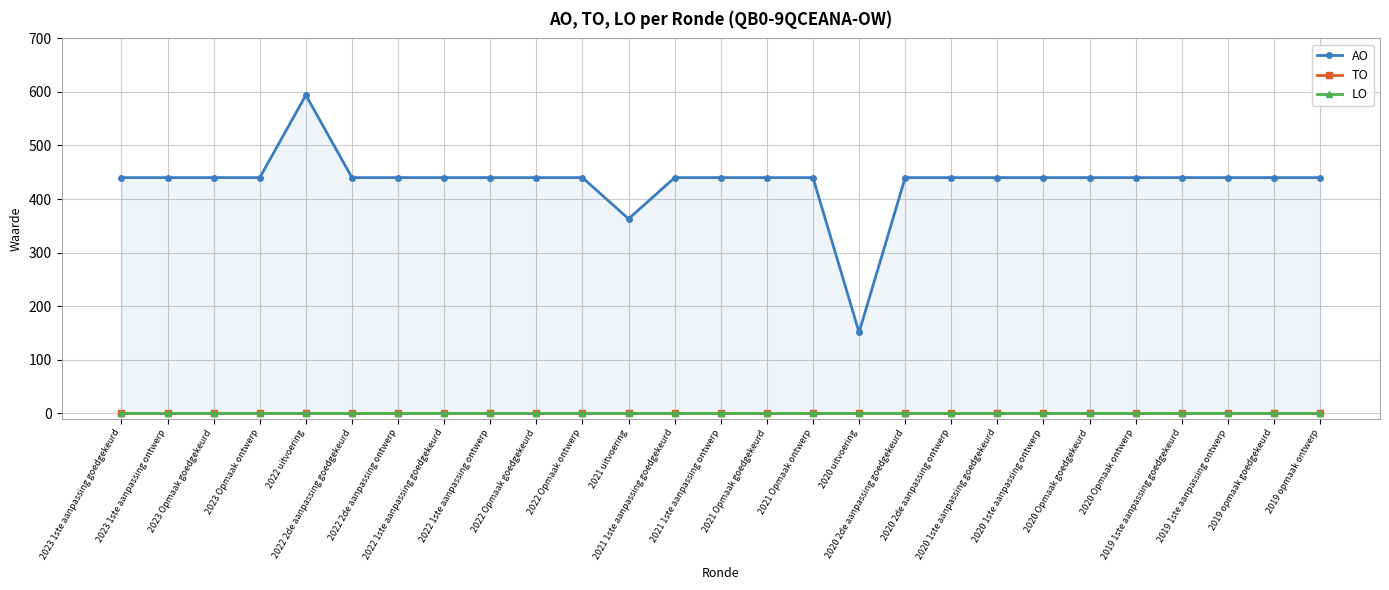

What is the label of the 9th point from the left?

2022 1ste aanpassing ontwerp